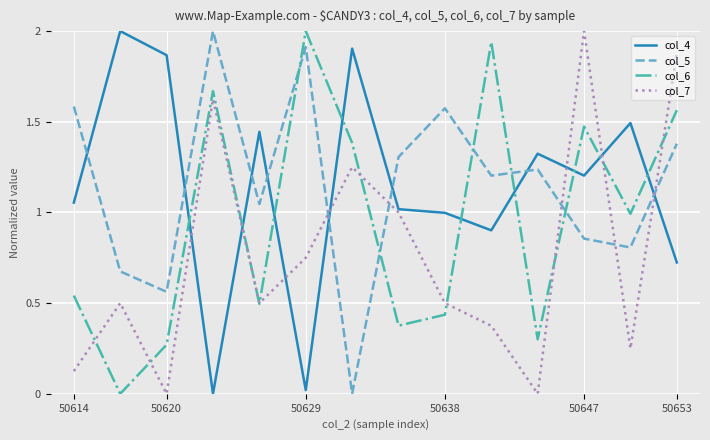

After their last crossing, which series has the higher values: col_6 or col_4?

col_6